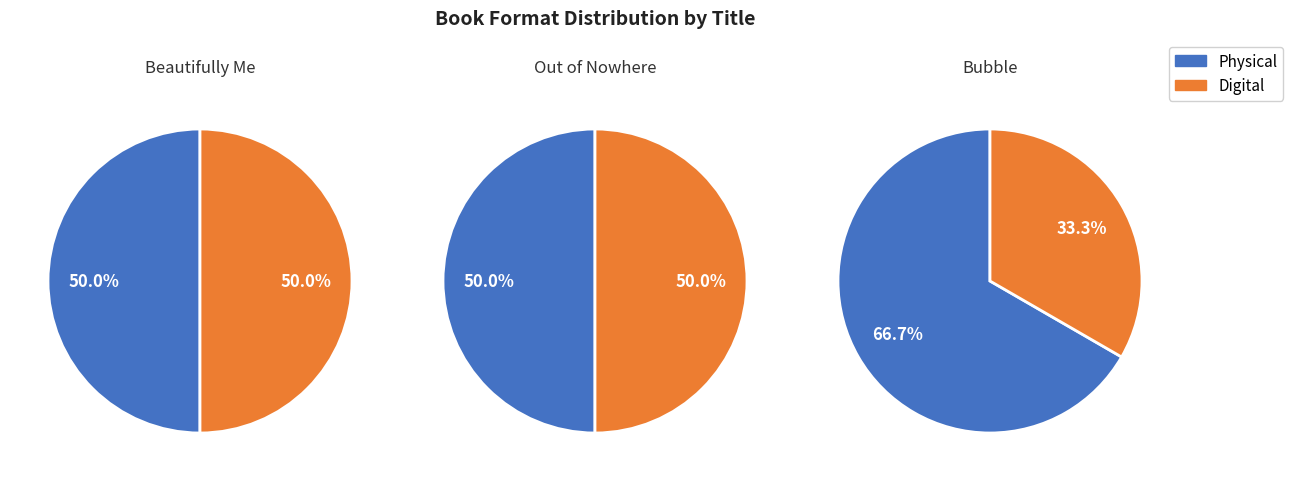

Rank the categories by value from highest to lowest.

Bubble, Beautifully Me, Out of Nowhere